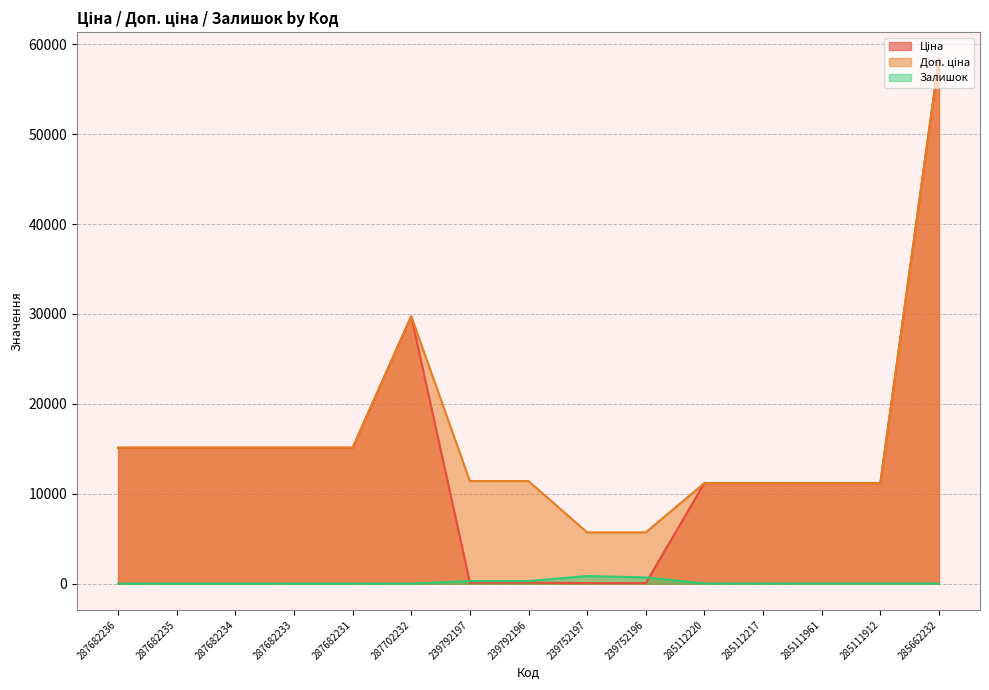

Where do Ціна and Залишок first cross each other?

287702232 and 239792197